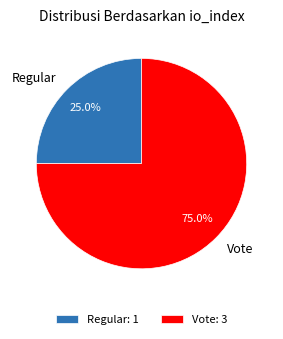

To the nearest percent, what is the combined percentage of Vote and Regular?

100%